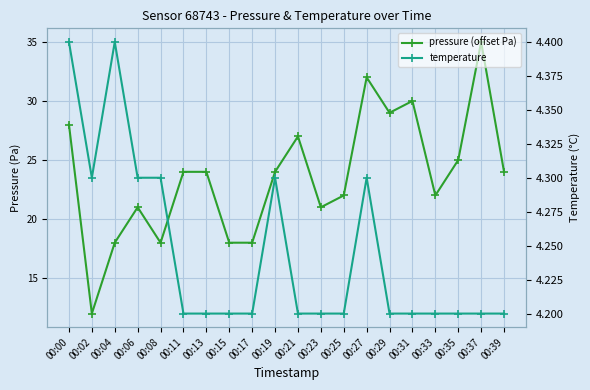

True or false: pressure (offset Pa) and temperature intersect in this chart.

False